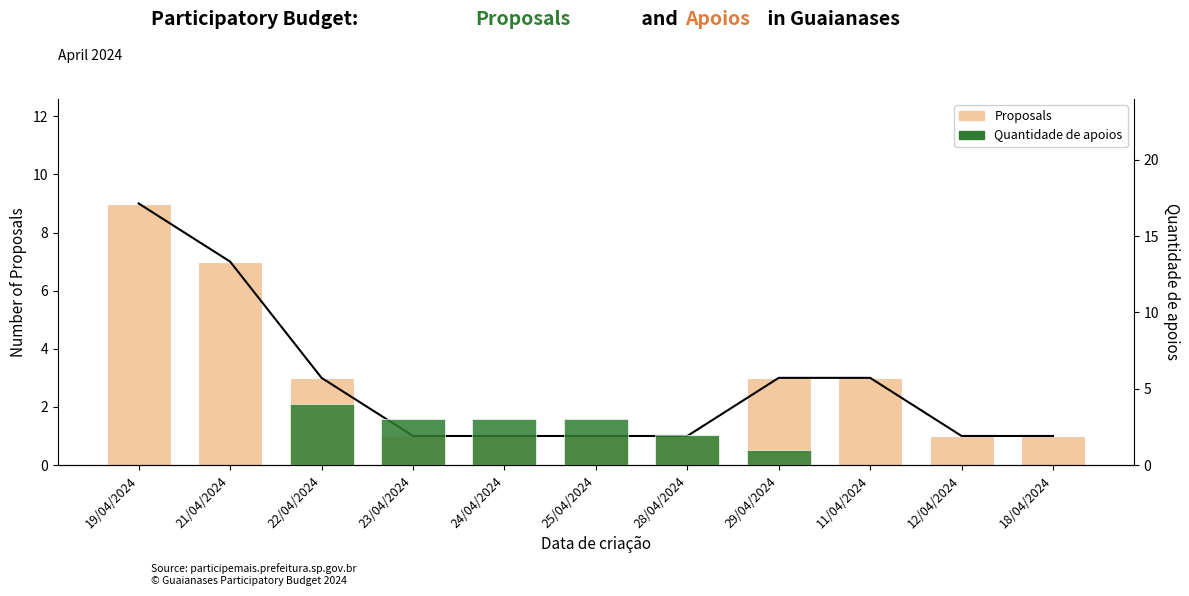

Reading left to right, extract all data points from this chart.

Proposals: 19/04/2024=9	21/04/2024=7	22/04/2024=3	23/04/2024=1	24/04/2024=1	25/04/2024=1	28/04/2024=1	29/04/2024=3	11/04/2024=3	12/04/2024=1	18/04/2024=1
Quantidade de apoios: 19/04/2024=0	21/04/2024=0	22/04/2024=4	23/04/2024=3	24/04/2024=3	25/04/2024=3	28/04/2024=2	29/04/2024=1	11/04/2024=0	12/04/2024=0	18/04/2024=0